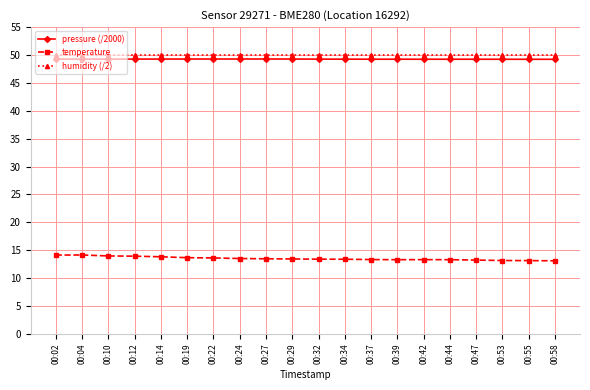

Rank the series by their maximum value, from lowest to highest.

temperature, pressure (/2000), humidity (/2)